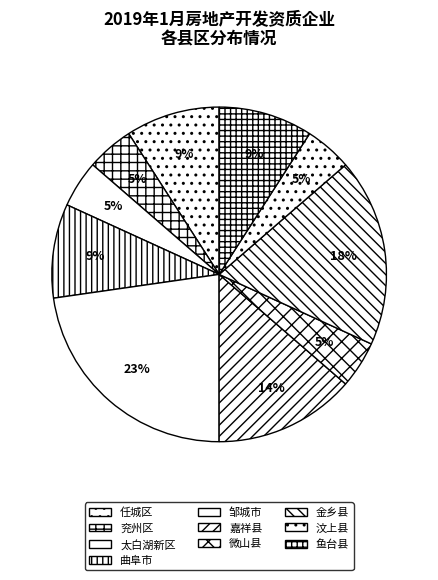

To the nearest percent, what is the difference between the largest and smallest slice percentages?

18%